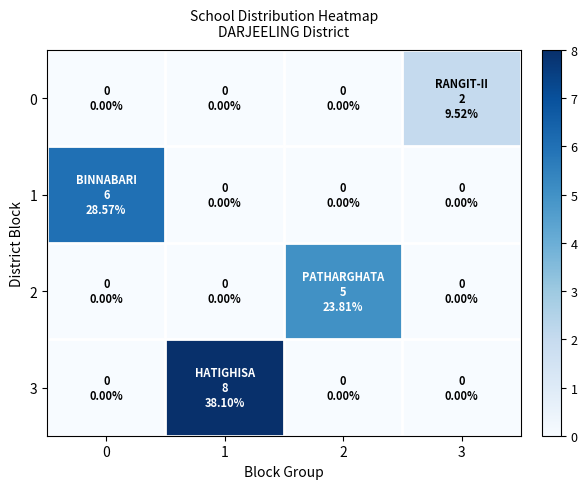

List the series in order of their overall mean, lowest first.

0, 2, 1, 3